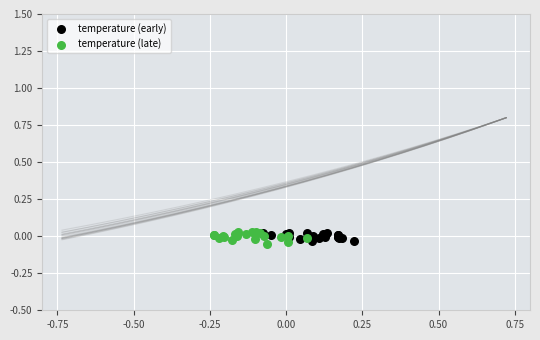

Which series has the widest spread of Y values?

temperature (late)